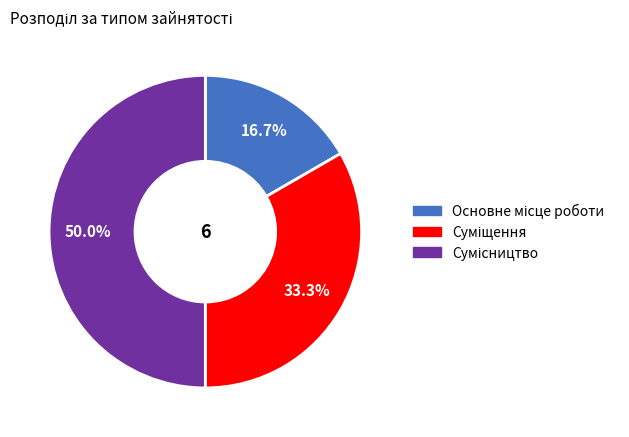

To the nearest percent, what is the difference between the Суміщення and Сумісництво slice percentages?

17%